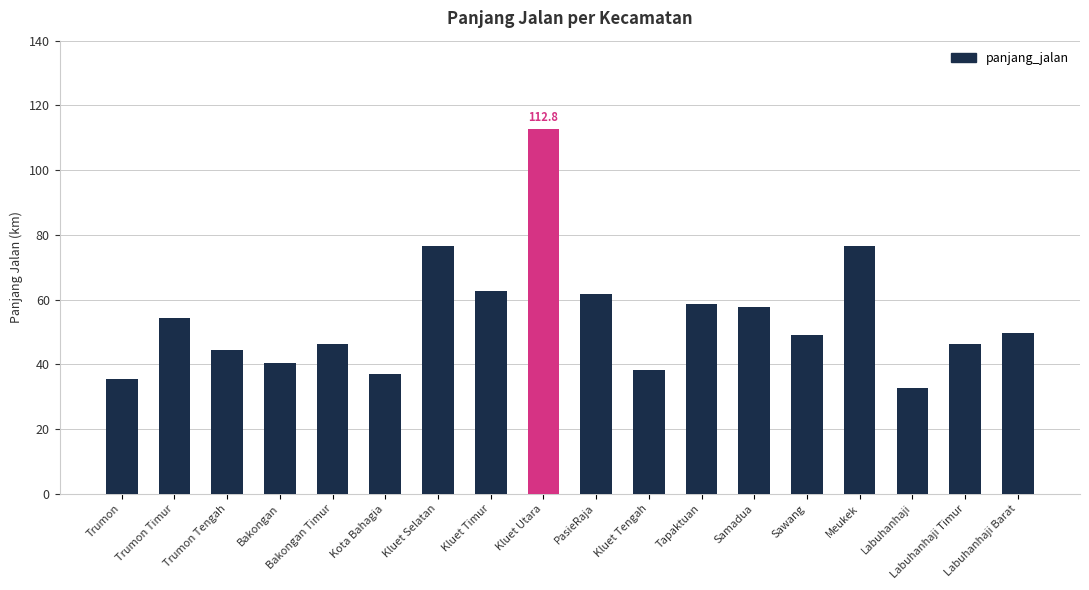

What is the difference between the maximum and minimum values?

80.1